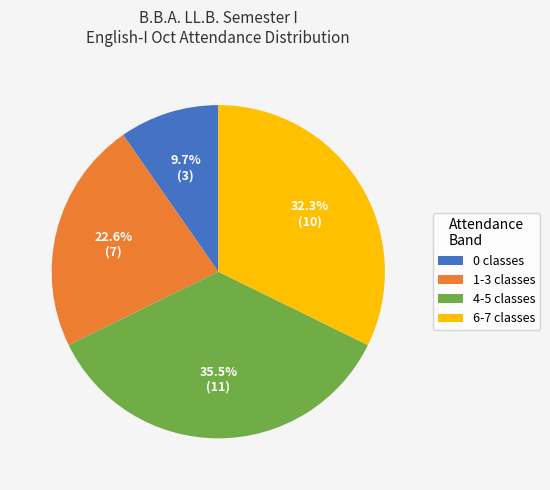

Which slice is the smallest?

0 classes